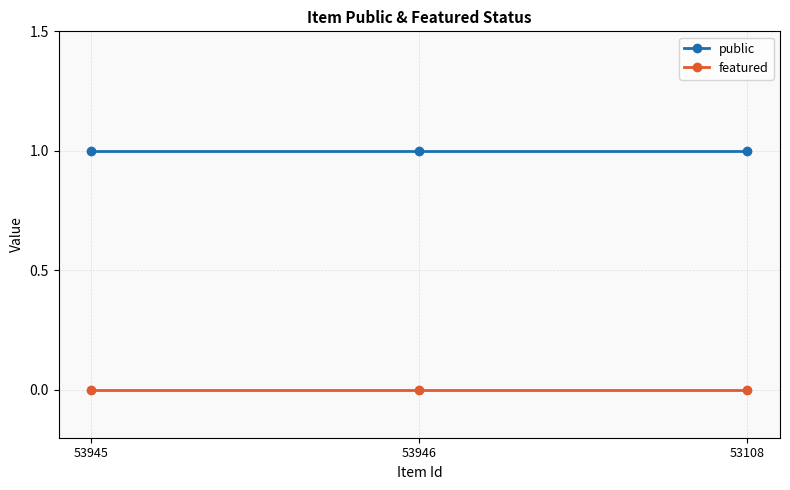

What position from the right is 53945?

3